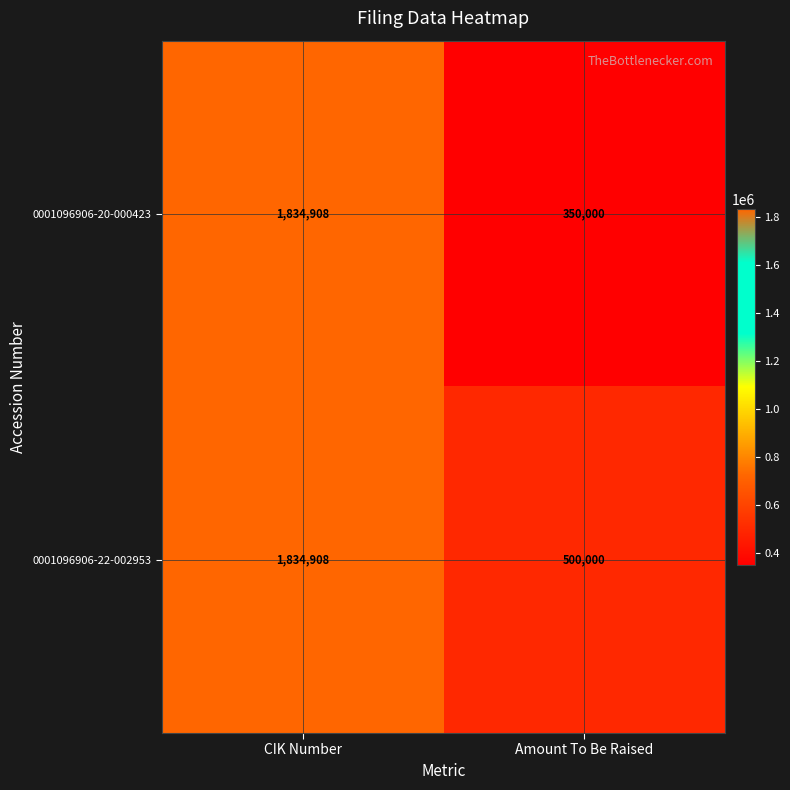

Is it true that 0001096906-22-002953 equals 1252865 at CIK Number?

False